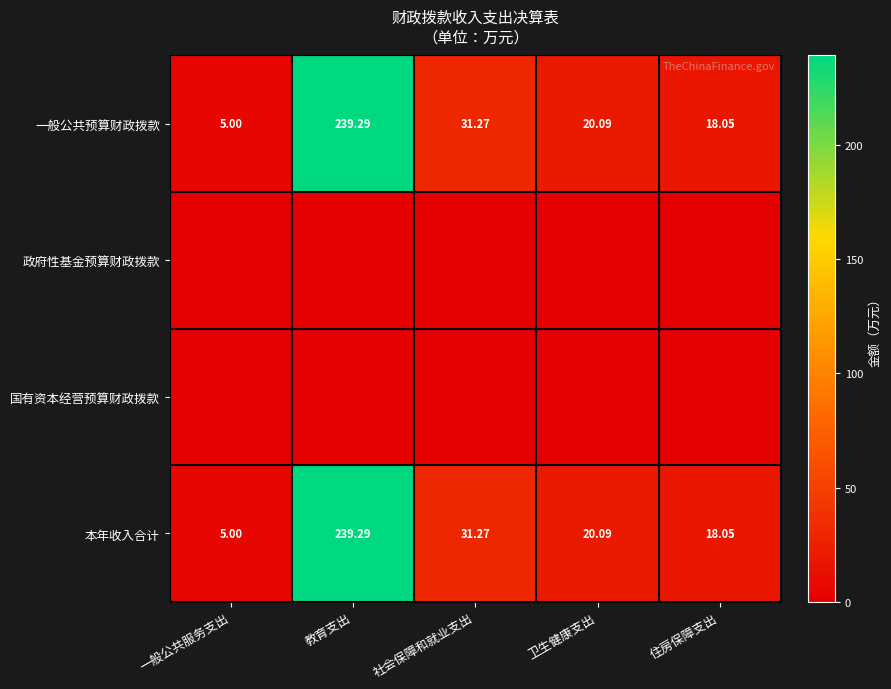

At how many categories does at least one series exceed 4?

5